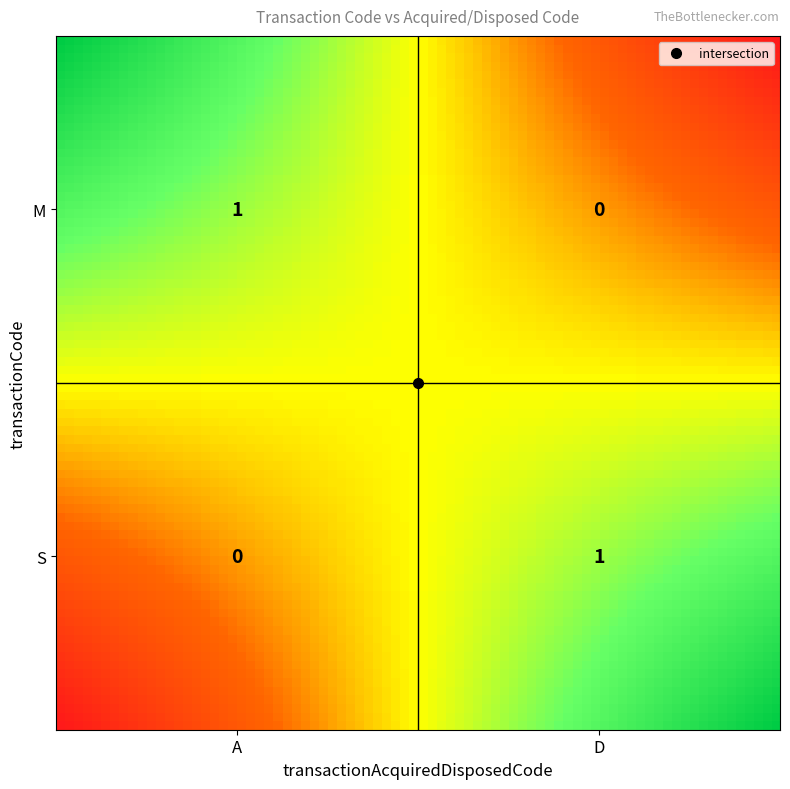

At which category does the chart reach its peak across all series?

A